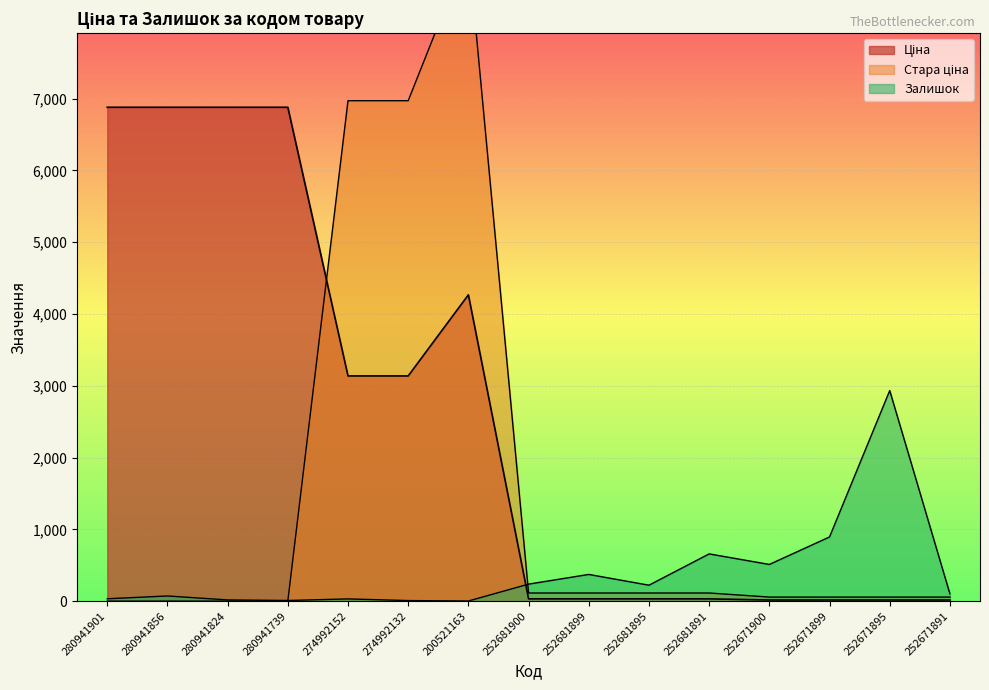

Which label corresponds to the smallest value in the chart?

280941901